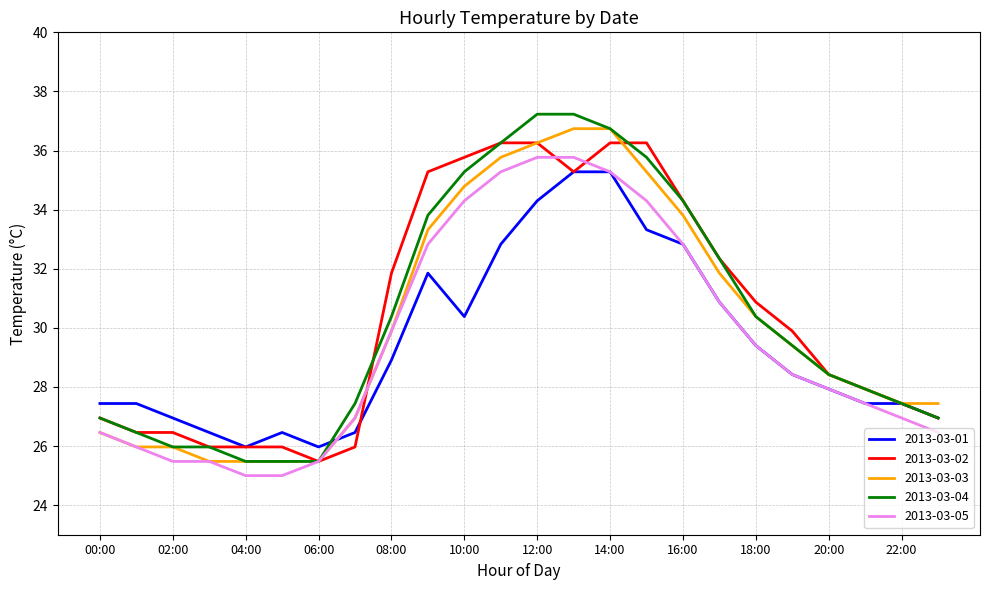

What is the maximum value shown in the chart?

37.2